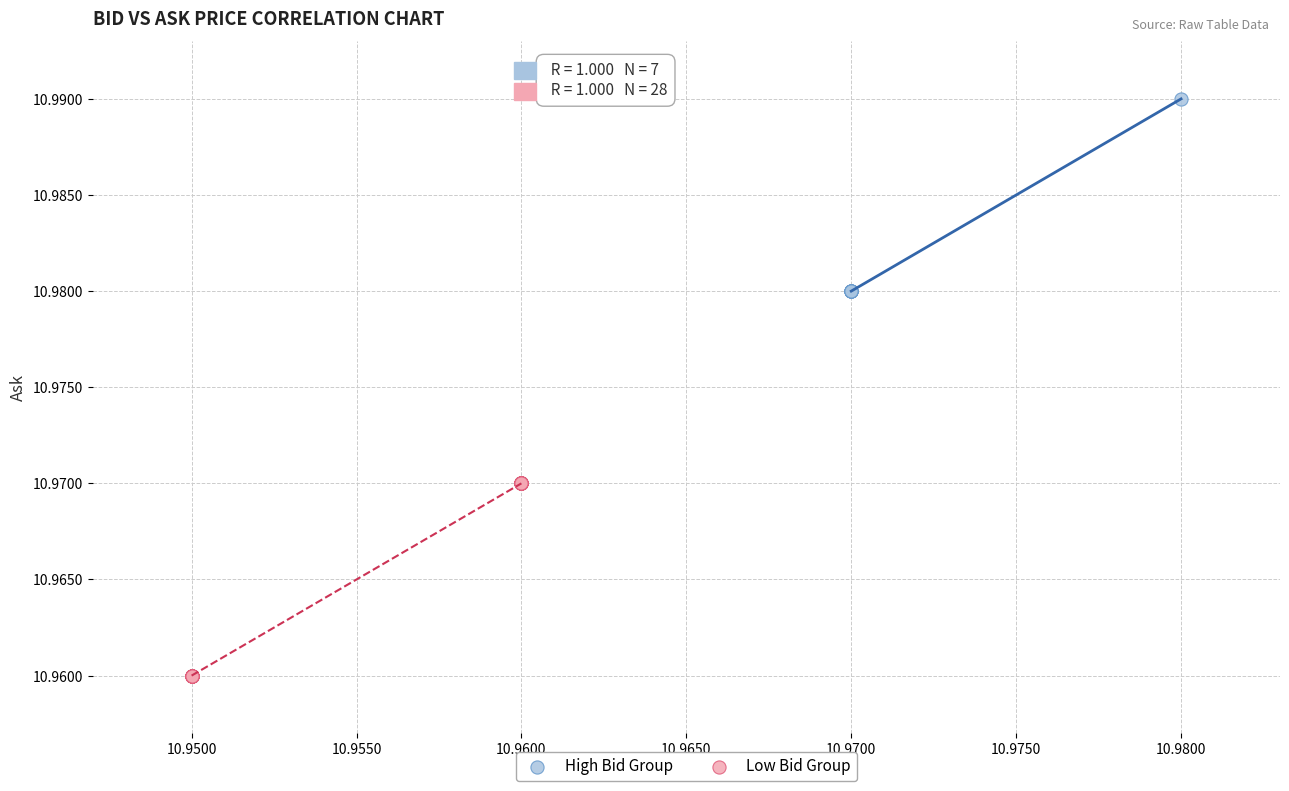

Which series reaches the minimum Y coordinate?

Low Bid Group